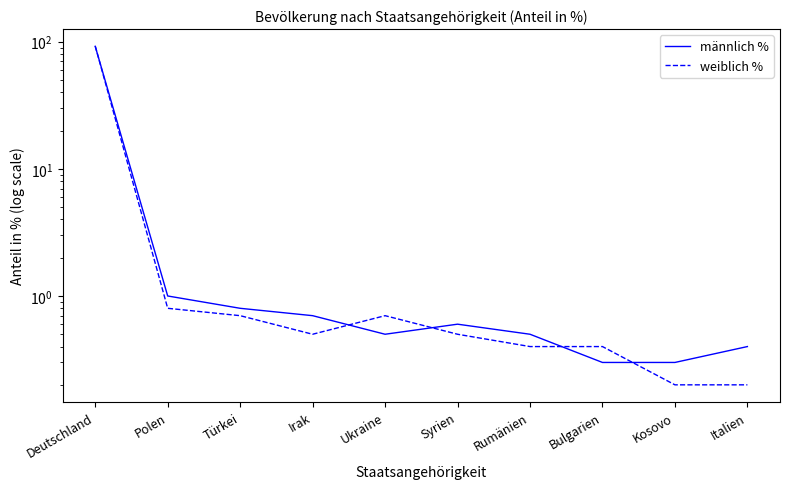

Does the chart have visible grid lines?

No